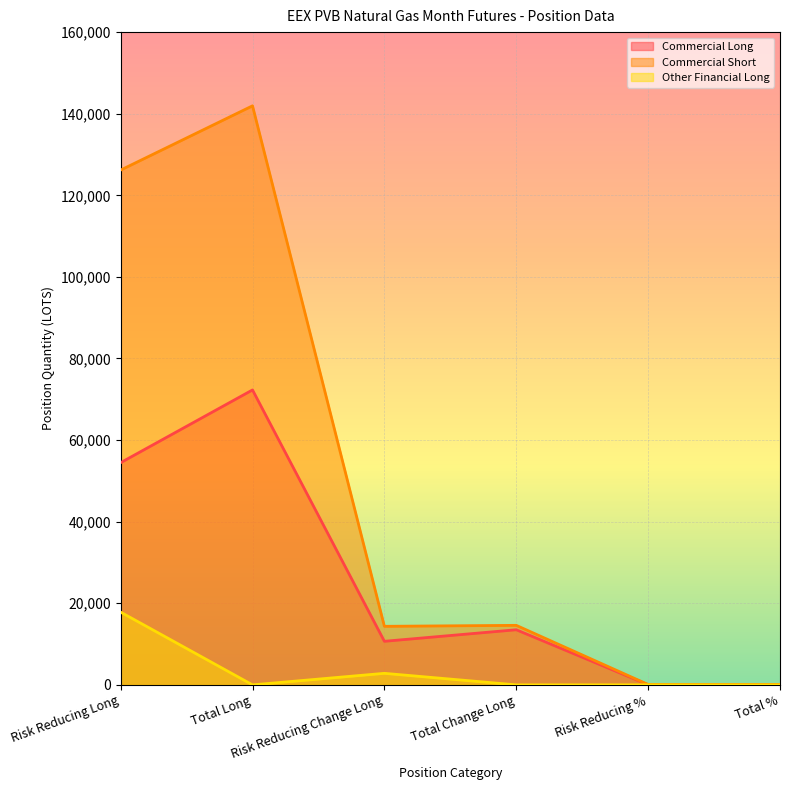

Does the chart display data point markers on the line(s)?

No